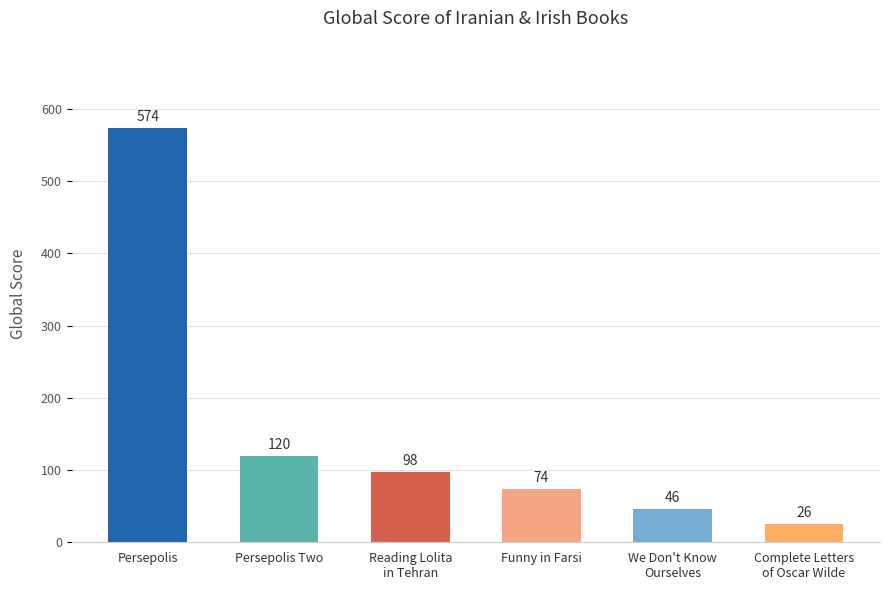

Are the bars grouped side by side (vs. stacked)?

No